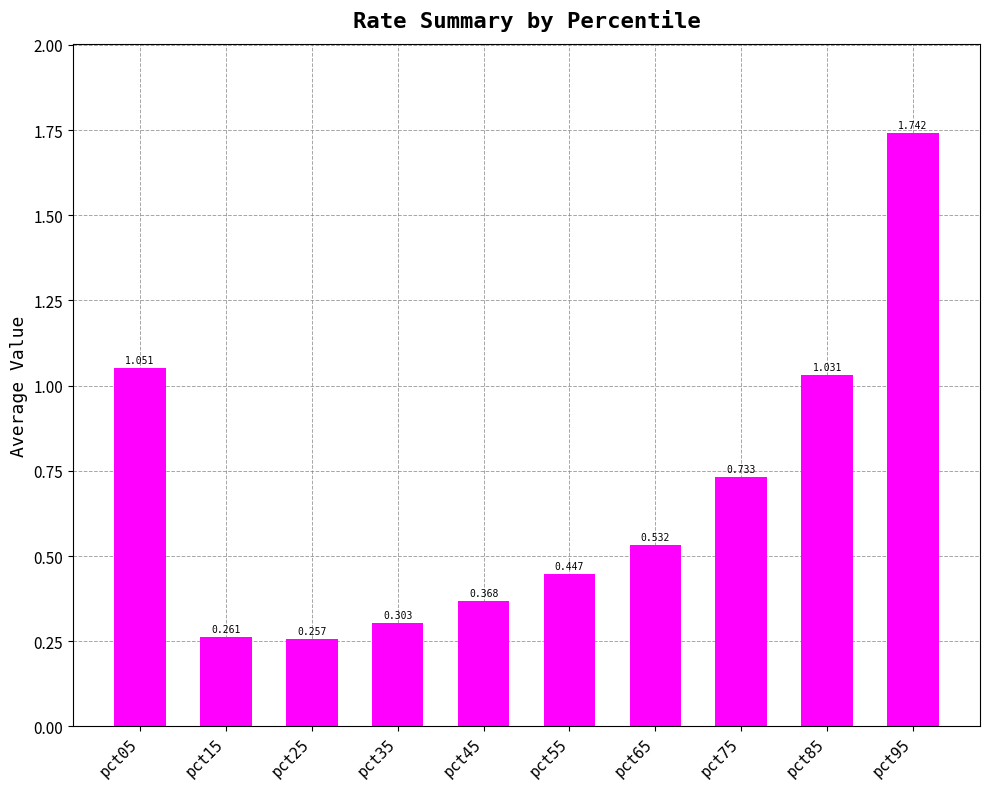

Are the bars horizontal?

No